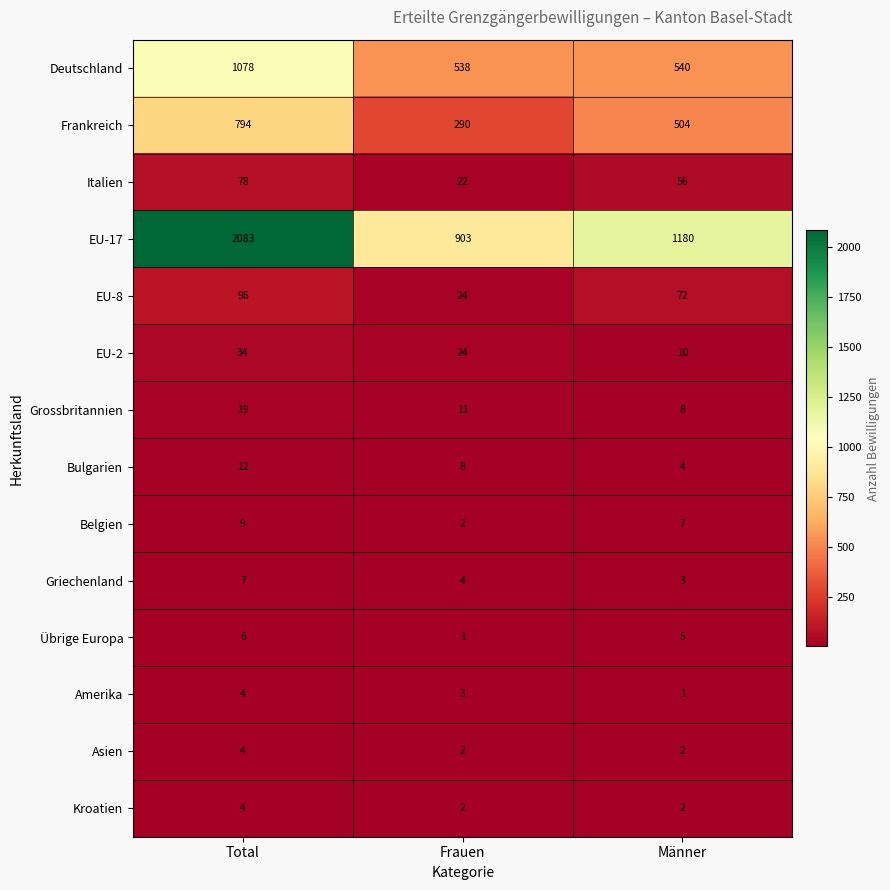

What is the greatest value displayed?

2083